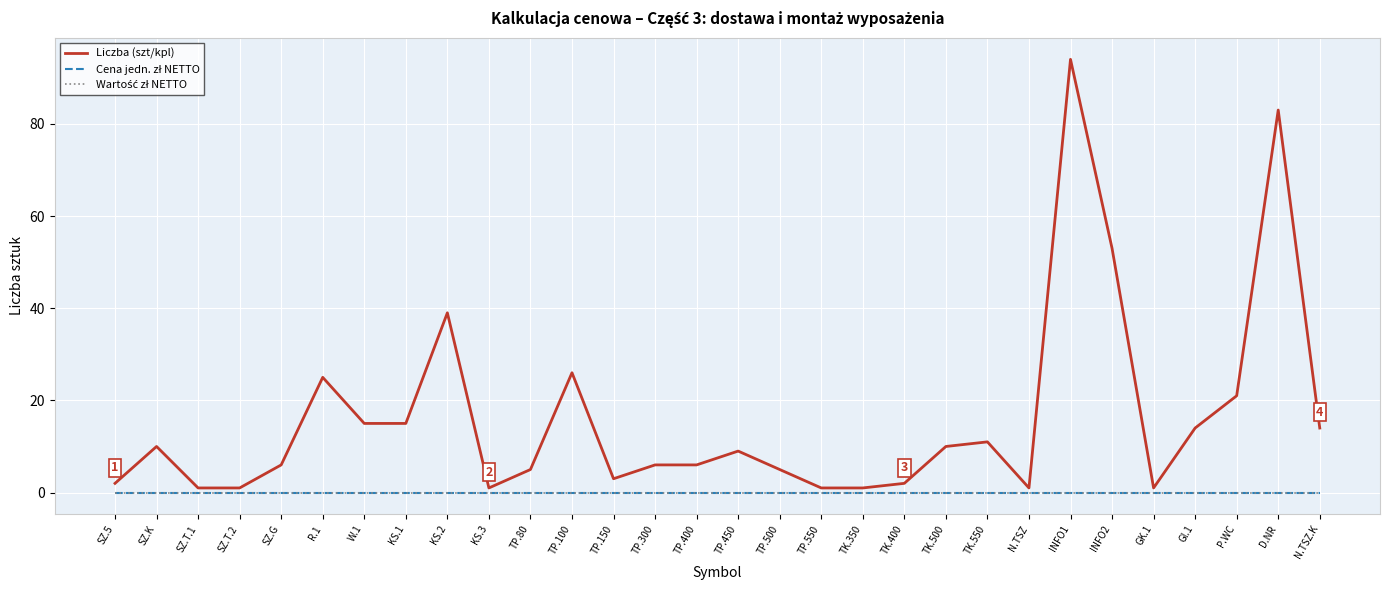

In Liczba (szt/kpl), how many points are higher than both neighbors (excluding endpoints)?

8